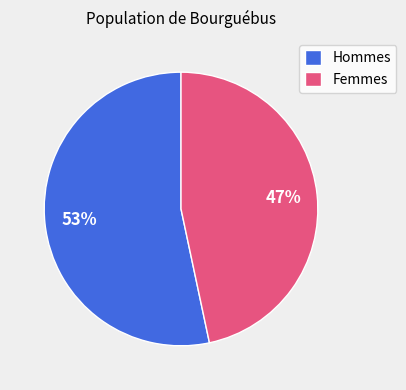

How many segments does this pie chart have?

2